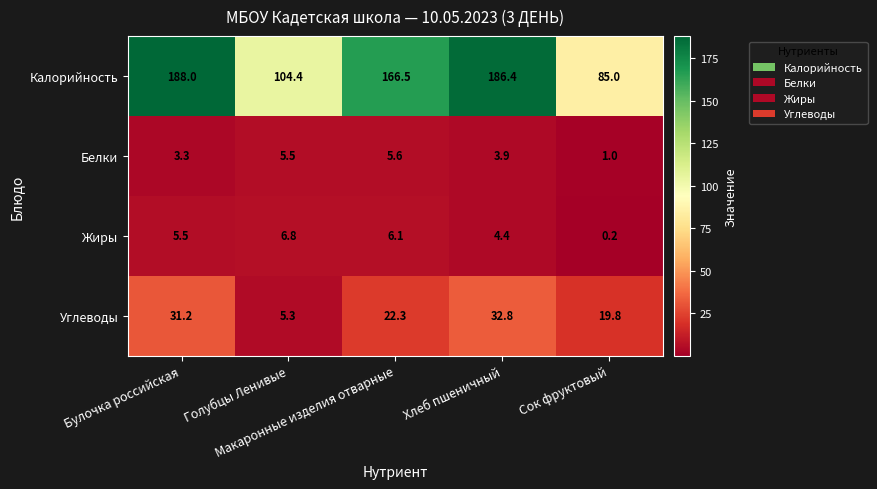

What is the maximum value shown in the chart?

188.0